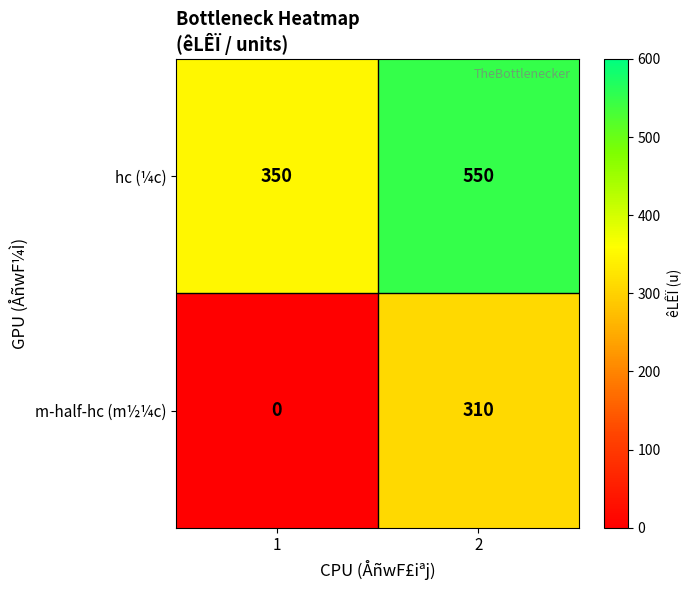

Which series has the widest spread of values?

m-half-hc (m½¼c)